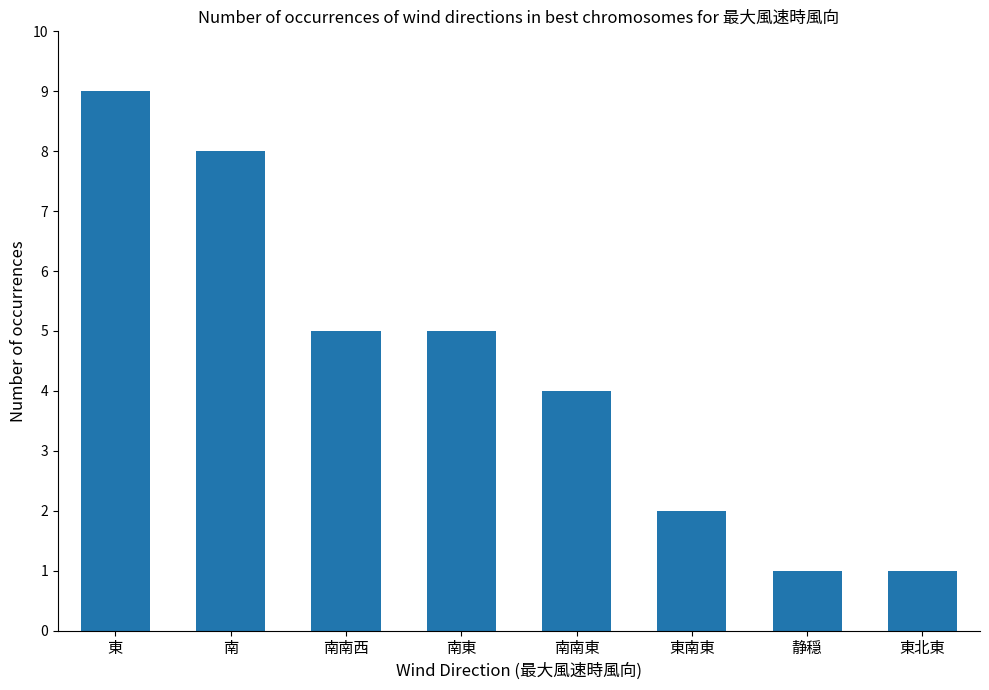

Reading right to left, list all the values displayed in this chart.

1	1	2	4	5	5	8	9